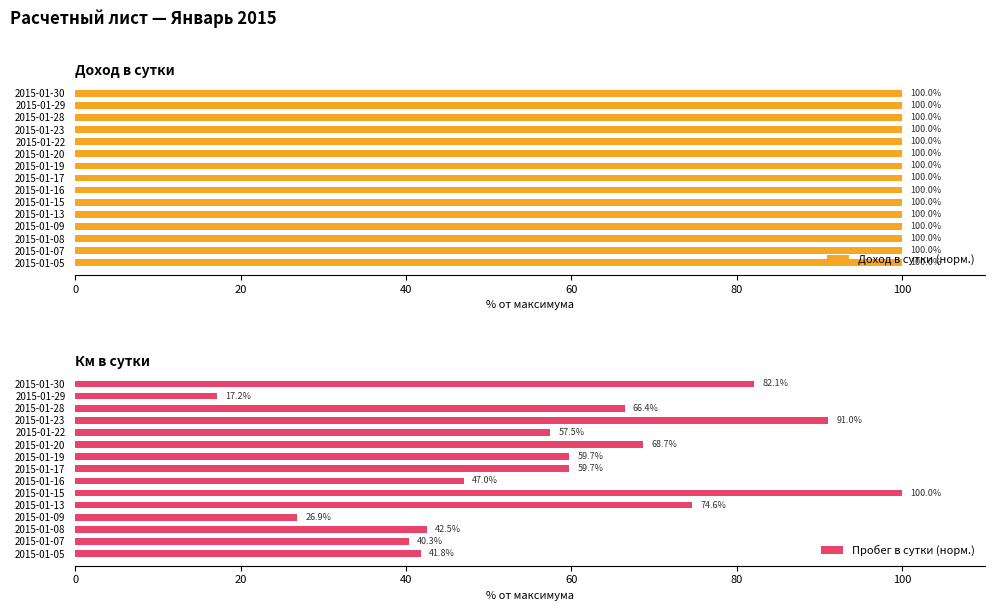

How many groups of bars are there?

15